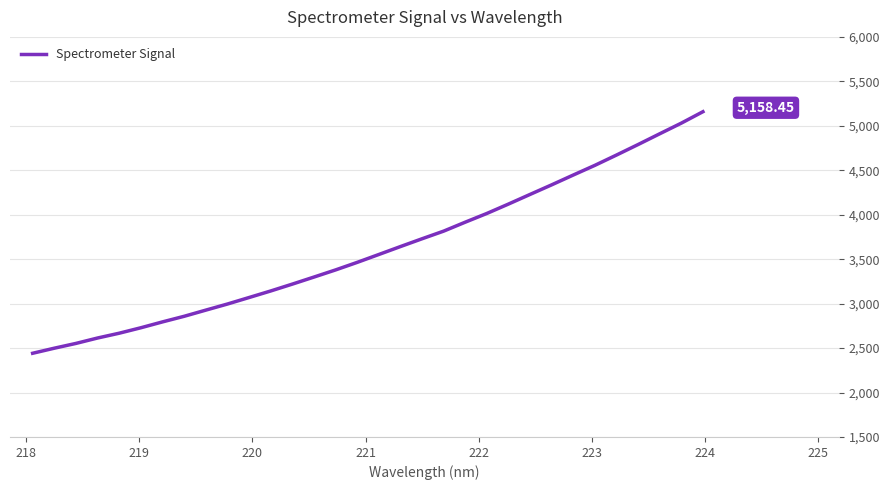

What is the difference between the maximum and minimum values?

2717.0